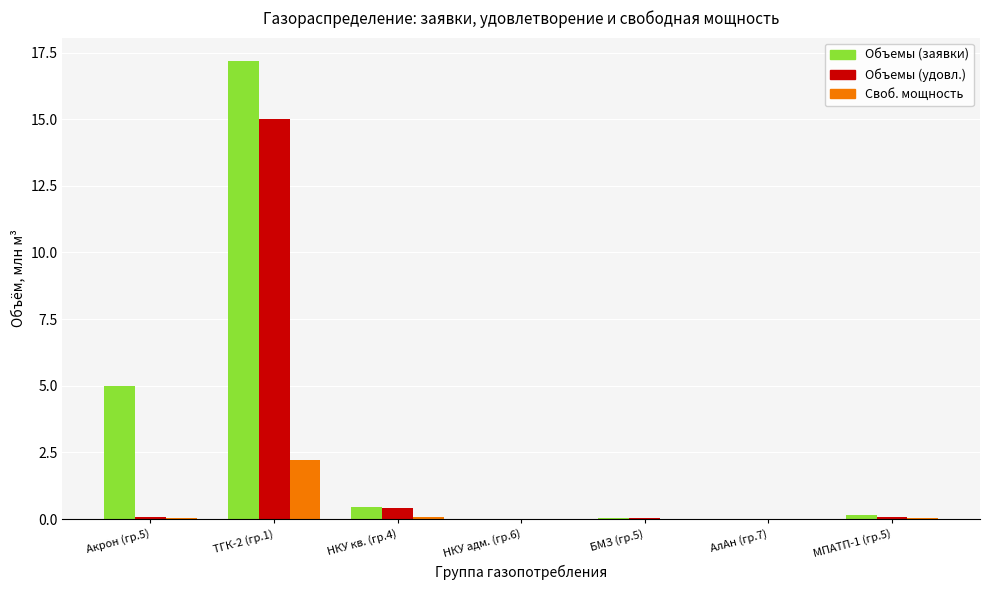

Which category has the highest value in the Своб. мощность series?

ТГК-2 (гр.1)